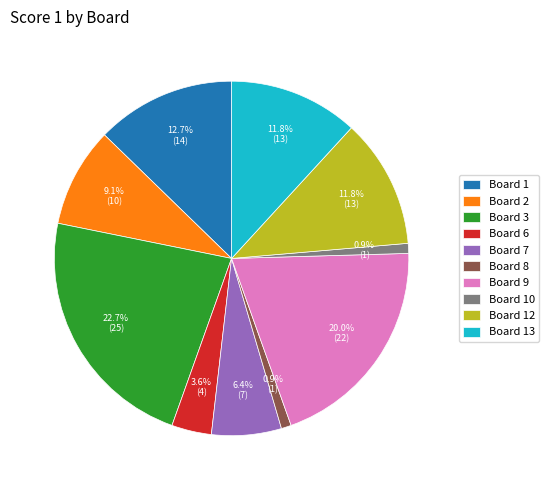

Is there any slice that represents more than half of the pie?

No